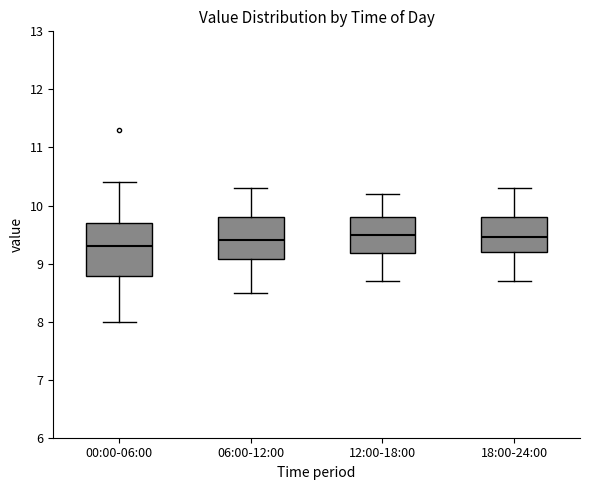

Reading left to right, transcribe this box plot: for each box, give where its median line is, the range the box spans, and where its two whiskers end, as read against the y-axis. The values are not printed on the chart, so give them approximately, as read against the axis.

00:00-06:00: median 9.3, box 8.8 to 9.7, whiskers 8.0 to 10.4
06:00-12:00: median 9.4, box 9.1 to 9.8, whiskers 8.5 to 10.3
12:00-18:00: median 9.5, box 9.2 to 9.8, whiskers 8.7 to 10.2
18:00-24:00: median 9.5, box 9.2 to 9.8, whiskers 8.7 to 10.3